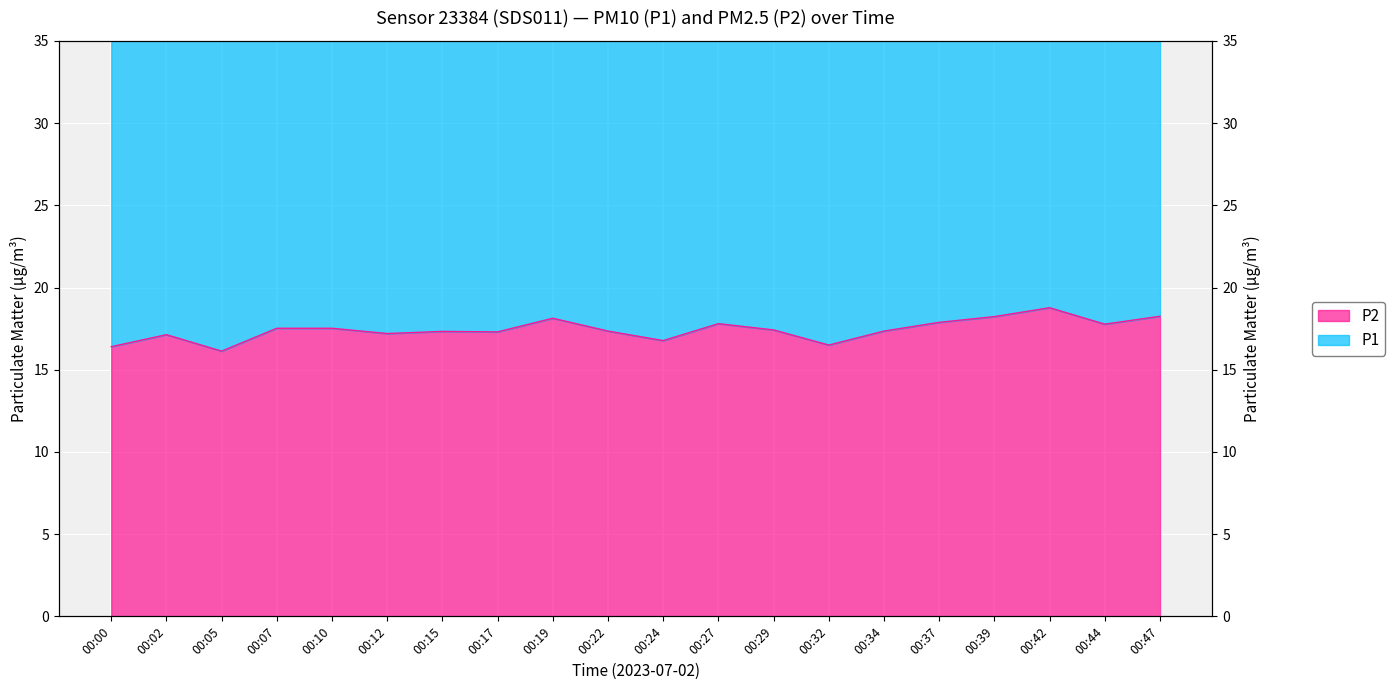

The chart shows a value of 17.9 at 00:37. True or false?

True